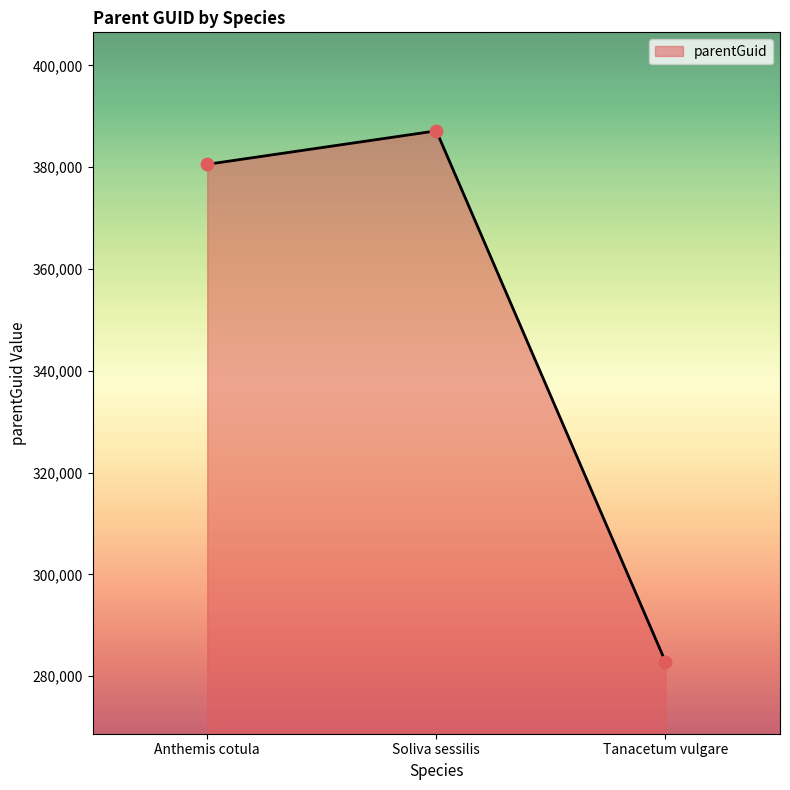

What is the ratio of the value at Anthemis cotula to the value at Soliva sessilis?

1.0